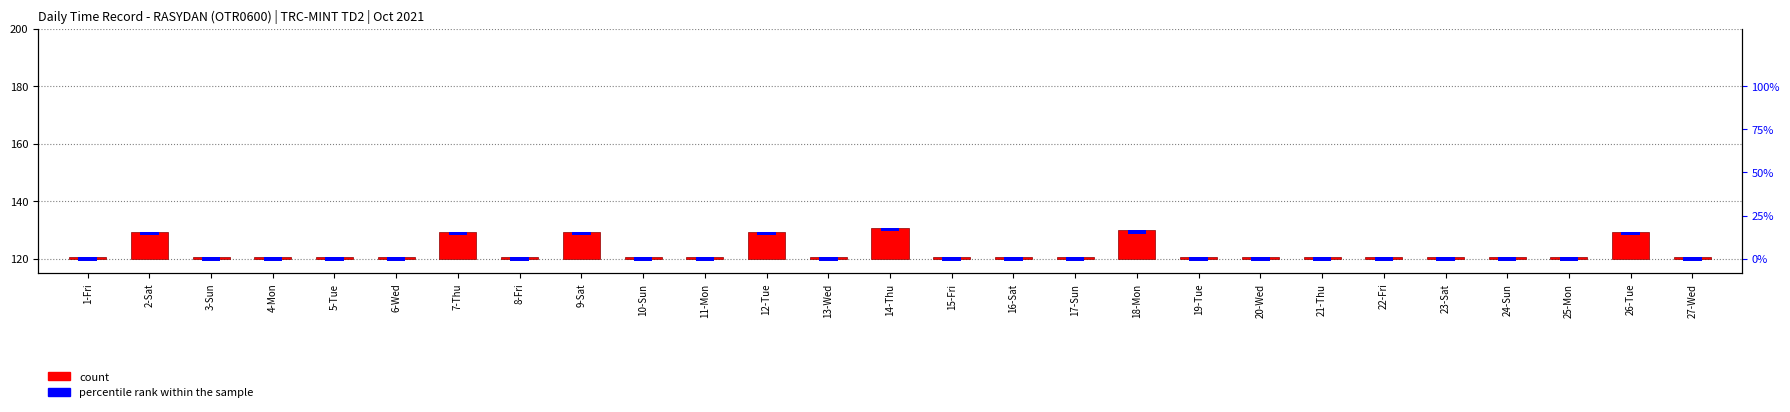

Is it true that the value at 20-Wed is 0.5?

True